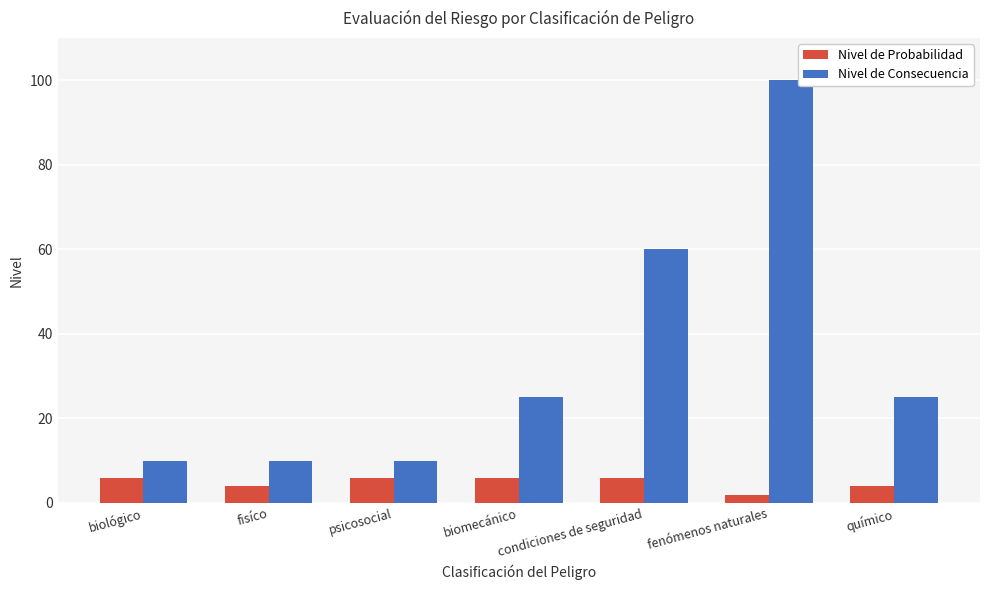

Which series changed the most between psicosocial and químico?

Nivel de Consecuencia